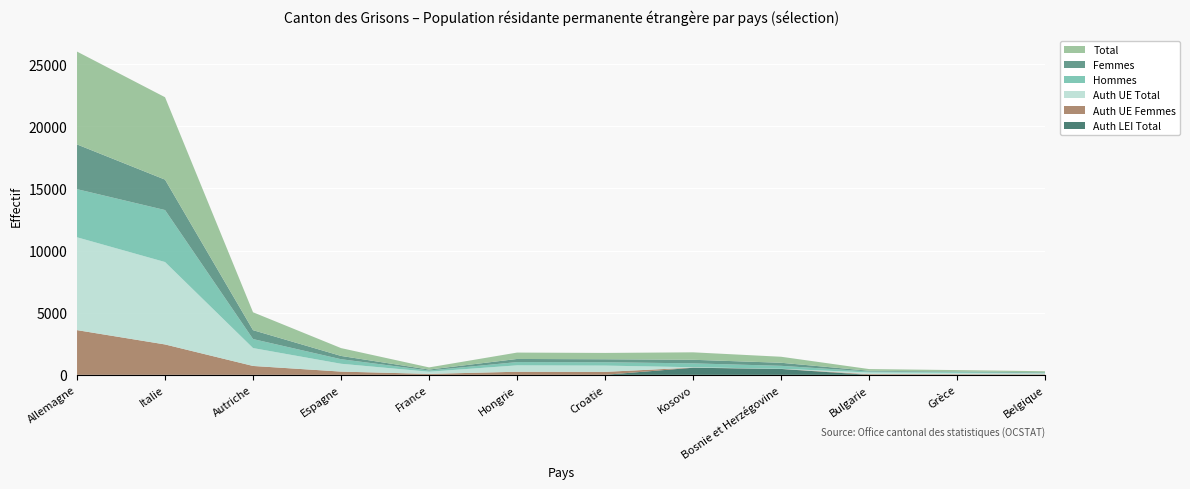

Reading left to right, transcribe all the data shown in this chart.

Total: 7471	6631	1440	630	174	514	510	600	484	137	112	84
Femmes: 3599	2447	716	263	78	251	239	288	246	55	48	40
Hommes: 3872	4184	724	367	96	263	271	312	238	82	64	44
Auth UE Total: 7471	6631	1440	630	174	514	504	27	9	137	112	84
Auth UE Femmes: 3599	2447	716	263	78	251	235	13	5	55	48	40
Auth LEI Total: 0	0	0	0	0	0	6	573	475	0	0	0